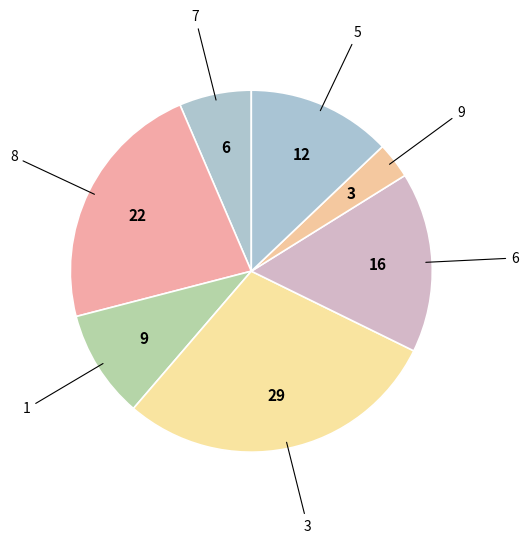

Between 1 and 8, which is larger?

8